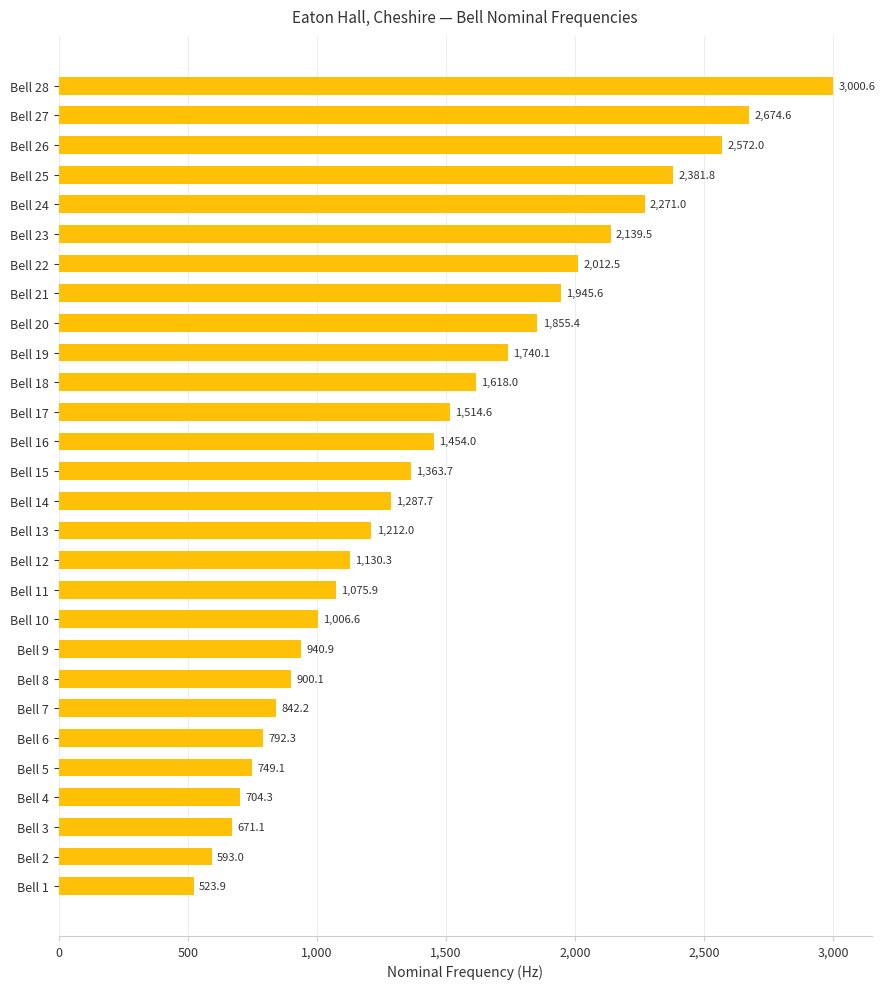

Is it true that the value at Bell 24 is 2271.0?

True